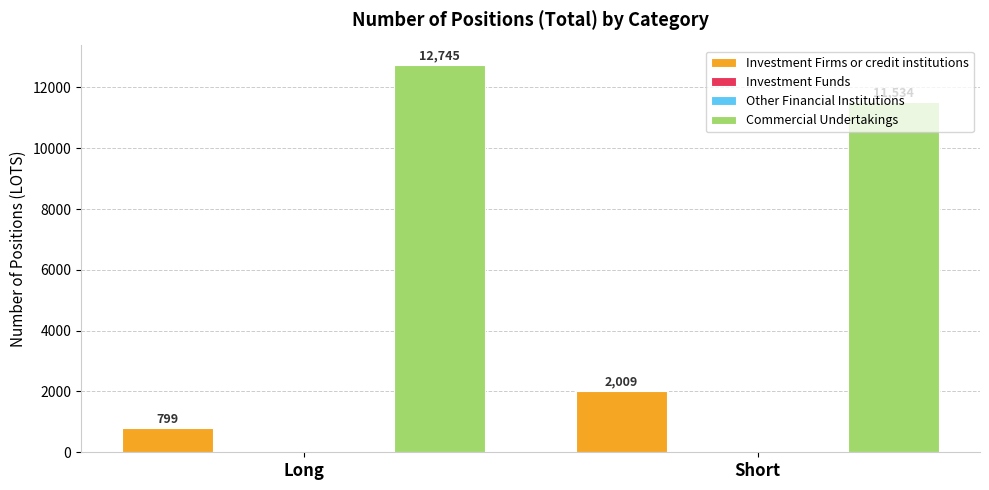

At which label does Other Financial Institutions reach its peak?

Long